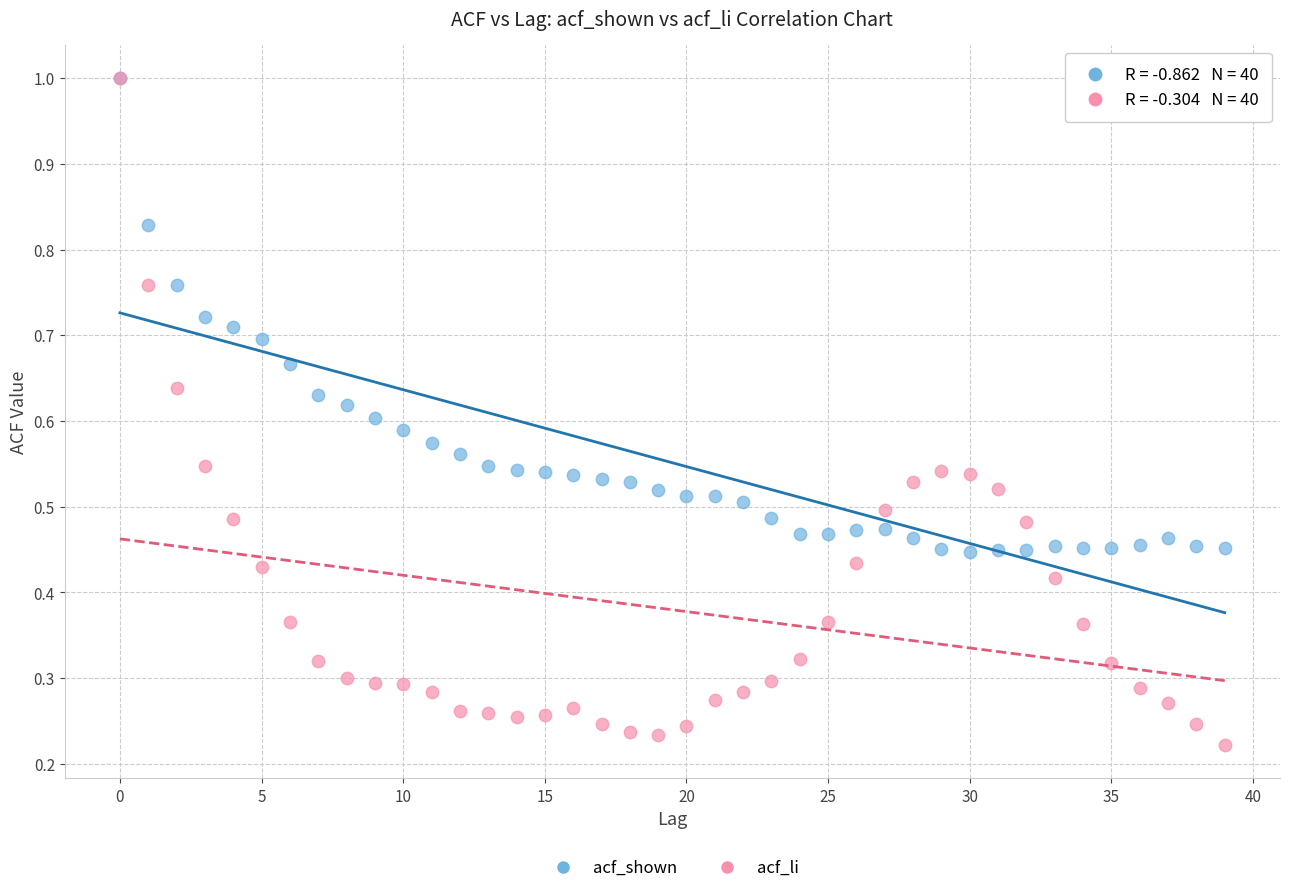

What are all the series names shown in the legend?

acf_shown, acf_li